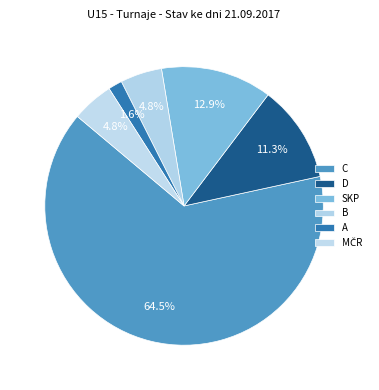

Is the sum of C and SKP greater than half?

Yes